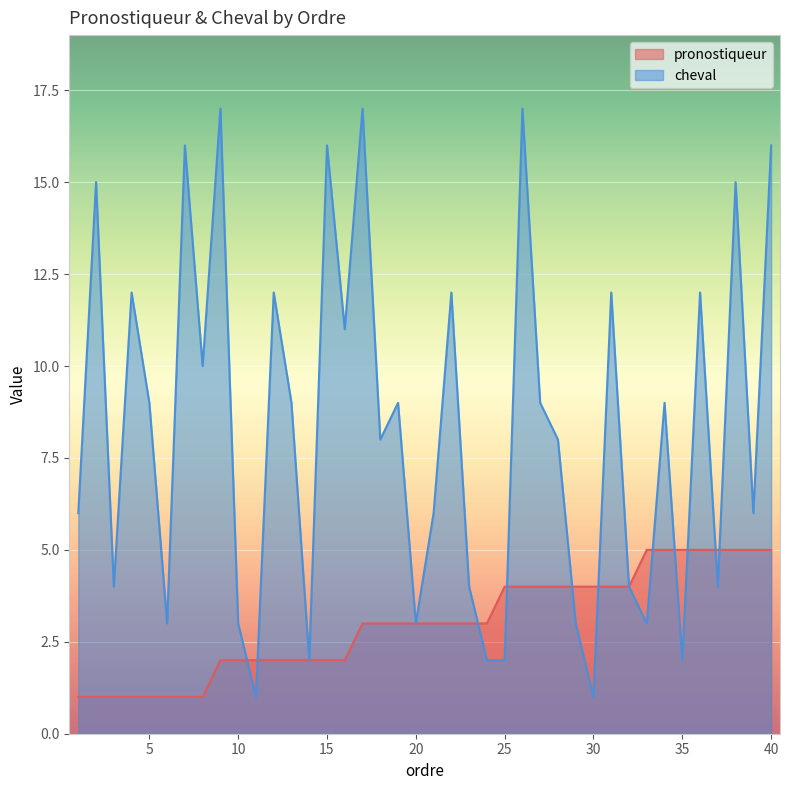

What is the difference between the cheval values at 36 and 29?

9